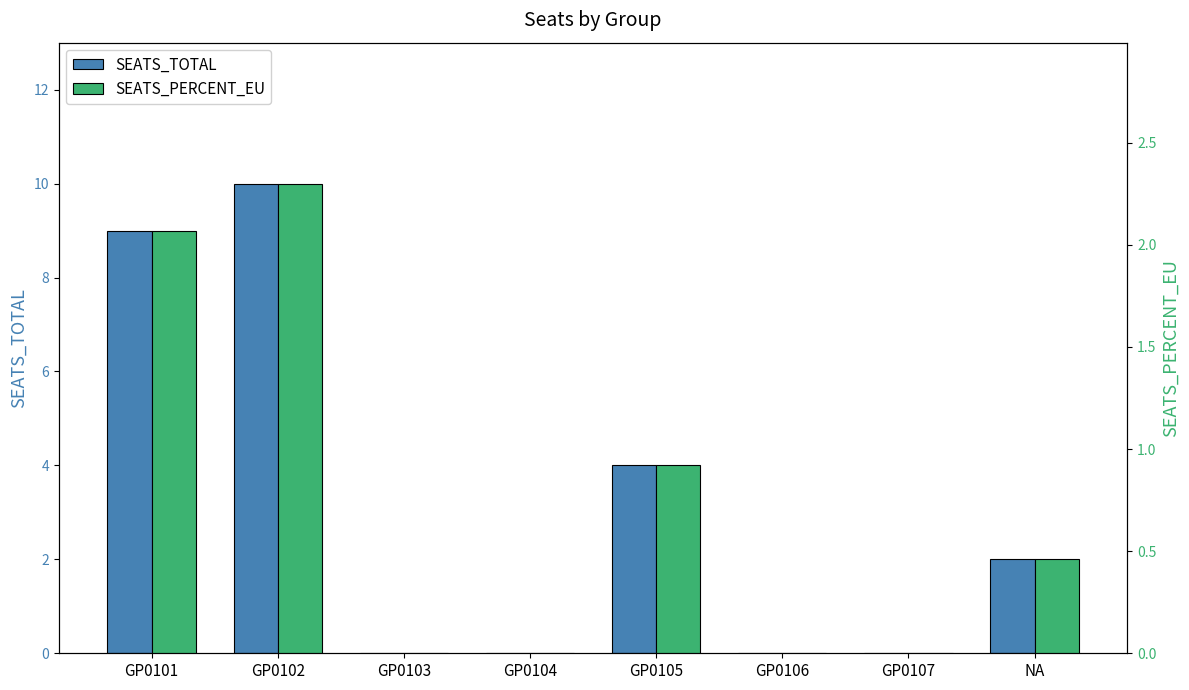

At which label does SEATS_PERCENT_EU reach its minimum?

GP0103